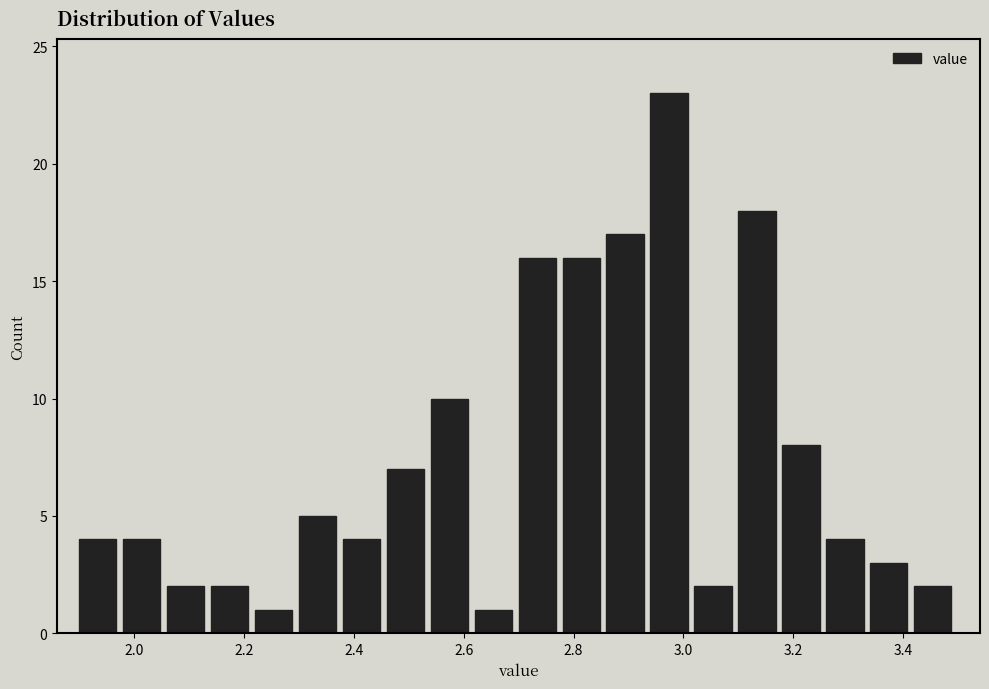

Reading left to right, transcribe this chart: for each bar, give the range it covers on the x-axis and its height. The values are not printed on the chart, so give them approximately, as read against the axis.

1.90 to 1.98: 4
1.98 to 2.06: 4
2.06 to 2.14: 2
2.14 to 2.22: 2
2.22 to 2.30: 1
2.30 to 2.38: 5
2.38 to 2.46: 4
2.46 to 2.54: 7
2.54 to 2.62: 10
2.62 to 2.70: 1
2.70 to 2.78: 16
2.78 to 2.86: 16
2.86 to 2.94: 17
2.94 to 3.02: 23
3.02 to 3.10: 2
3.10 to 3.18: 18
3.18 to 3.26: 8
3.26 to 3.34: 4
3.34 to 3.42: 3
3.42 to 3.50: 2